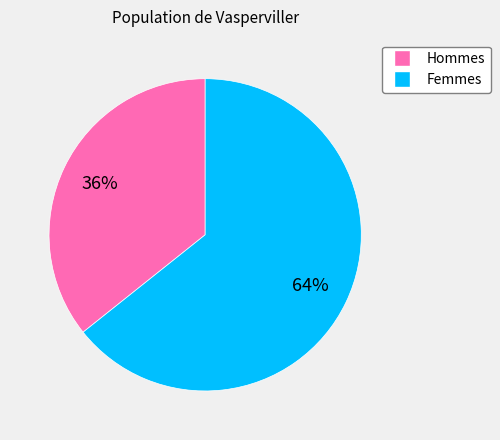

Is there any slice that represents more than half of the pie?

Yes